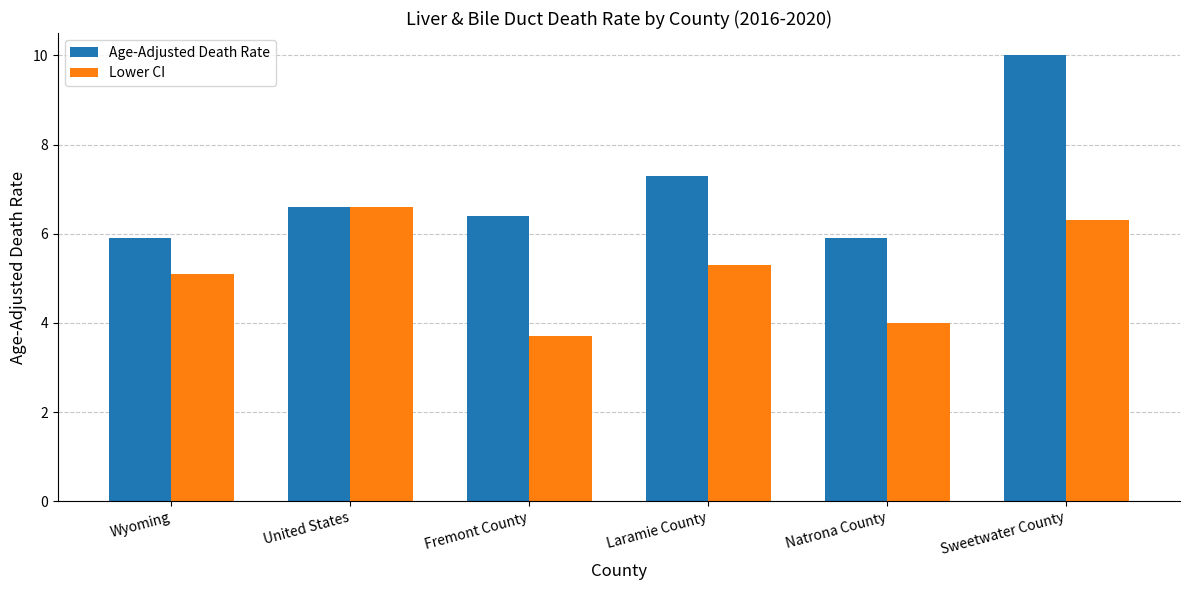

Count the Lower CI values in the range 4 to 6.

3